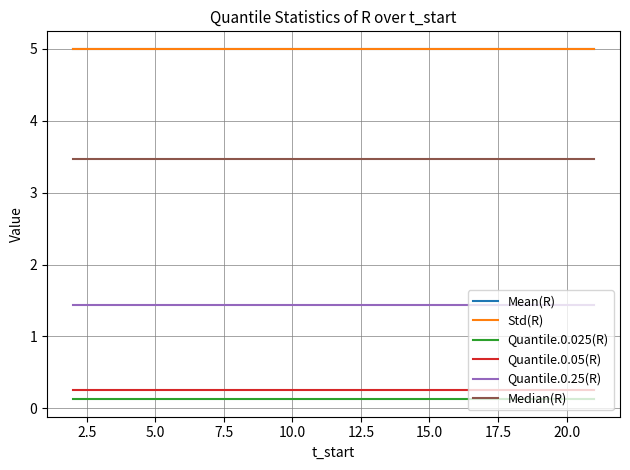

True or false: Quantile.0.25(R) has more than 1 points higher than both neighbors.

False